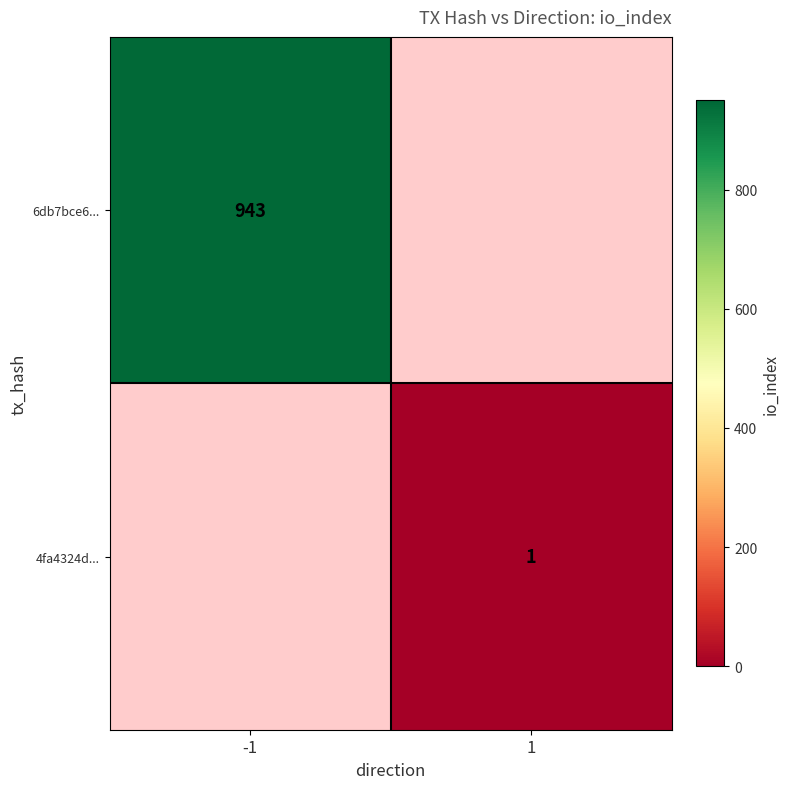

The value of 4fa4324d... at 1 is 1. True or false?

True